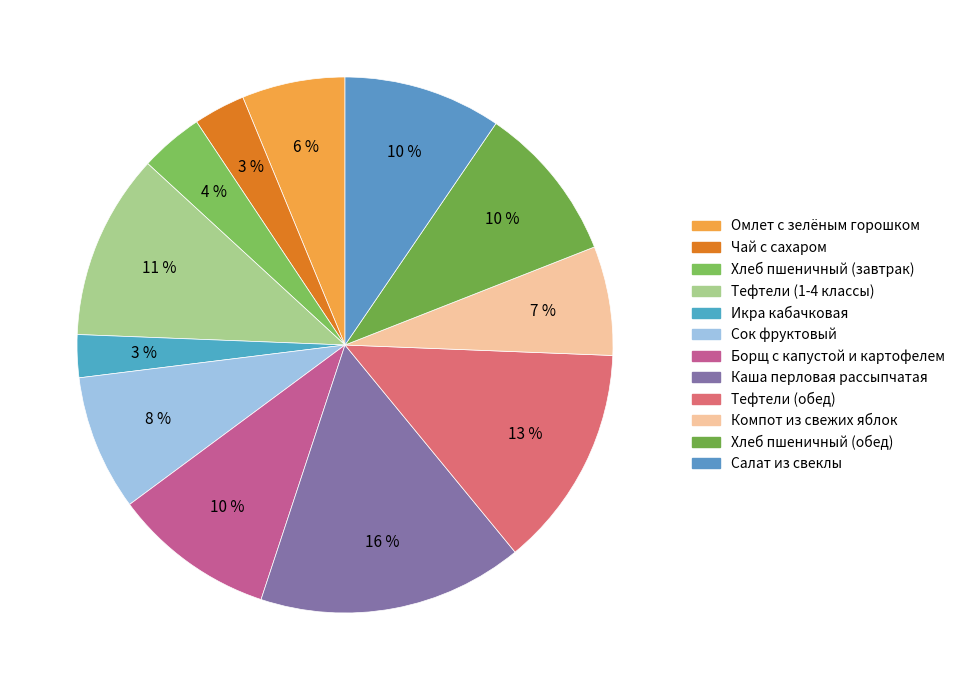

Rank the categories by value from lowest to highest.

Икра кабачковая, Чай с сахаром, Хлеб пшеничный (завтрак), Омлет с зелёным горошком, Компот из свежих яблок, Сок фруктовый, Хлеб пшеничный (обед), Салат из свеклы, Борщ с капустой и картофелем, Тефтели (1-4 классы), Тефтели (обед), Каша перловая рассыпчатая